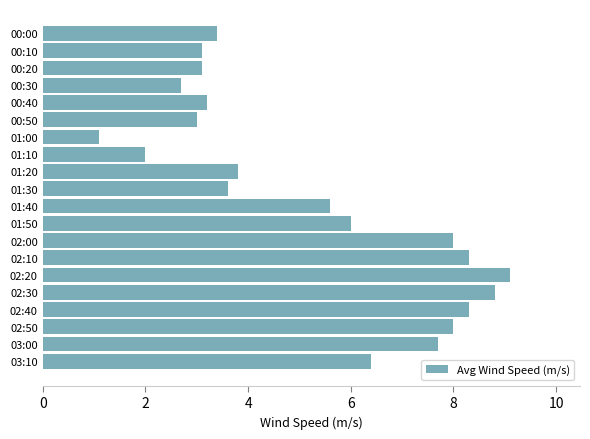

Reading bottom to top, what are all the values shown in this chart?

6.4	7.7	8.0	8.3	8.8	9.1	8.3	8.0	6.0	5.6	3.6	3.8	2.0	1.1	3.0	3.2	2.7	3.1	3.1	3.4